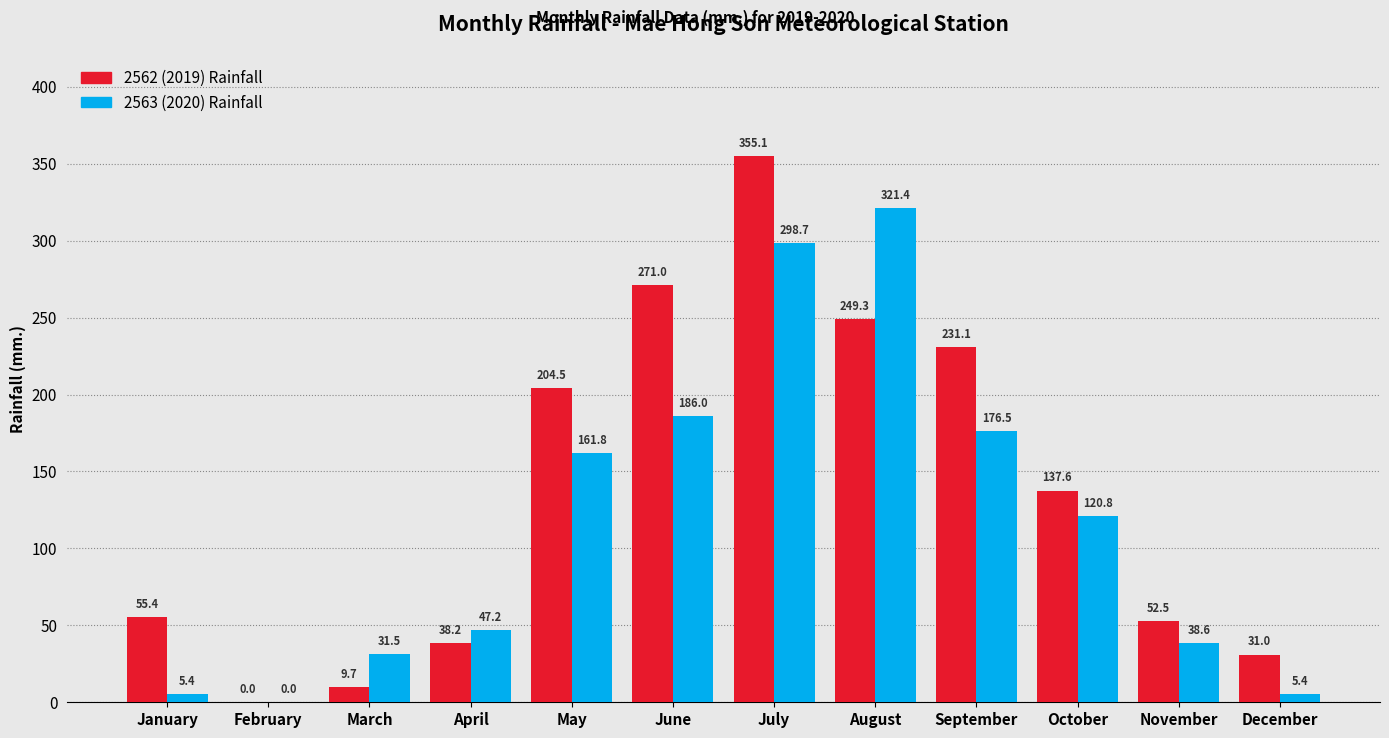

Reading left to right, list all the values displayed in this chart.

2562 (2019) Rainfall: January=55.4	February=0.0	March=9.7	April=38.2	May=204.5	June=271.0	July=355.1	August=249.3	September=231.1	October=137.6	November=52.5	December=31.0
2563 (2020) Rainfall: January=5.4	February=0.0	March=31.5	April=47.2	May=161.8	June=186.0	July=298.7	August=321.4	September=176.5	October=120.8	November=38.6	December=5.4